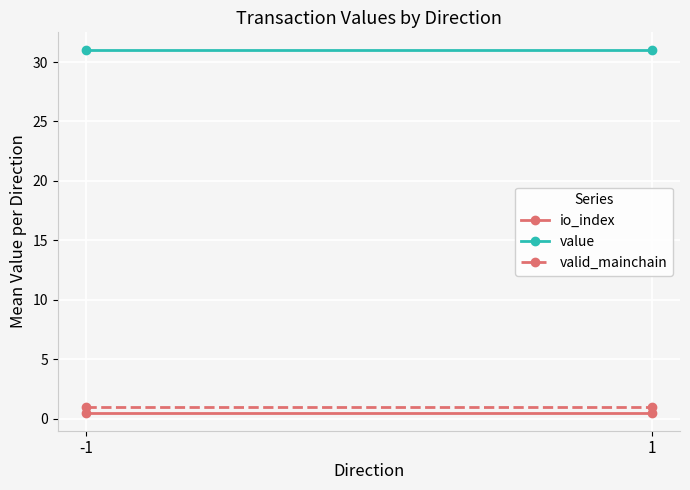

Which category has the highest value in the io_index series?

-1